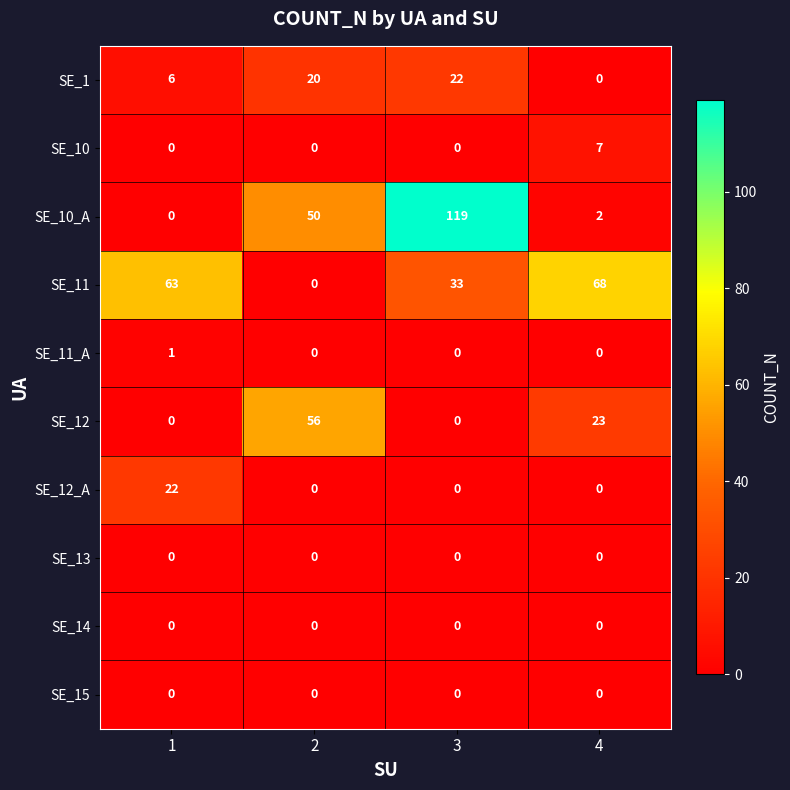

True or false: SE_11 has a value of 13 at 3.

False